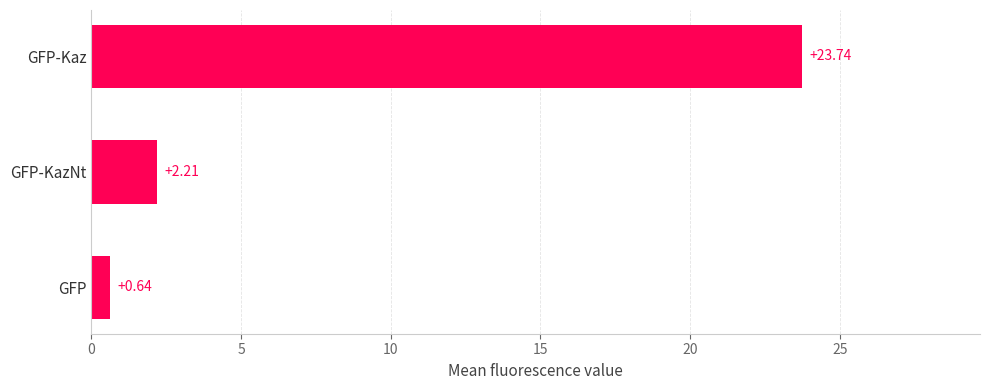

At which label is the value closest to 12?

GFP-KazNt